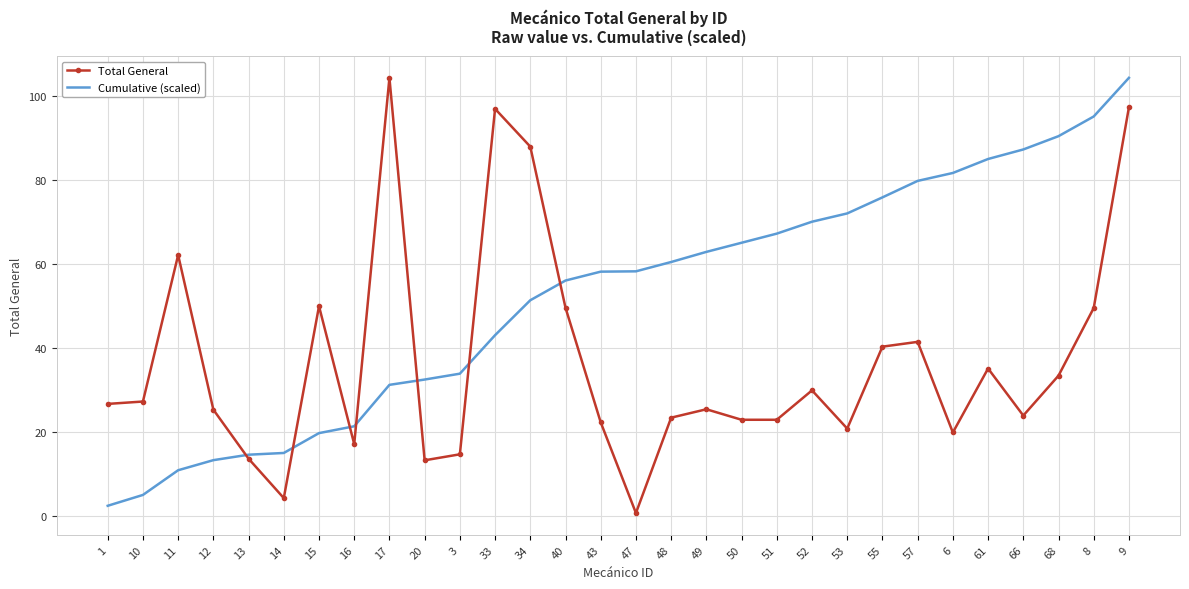

How many intersections are there between Cumulative (scaled) and Total General?

7